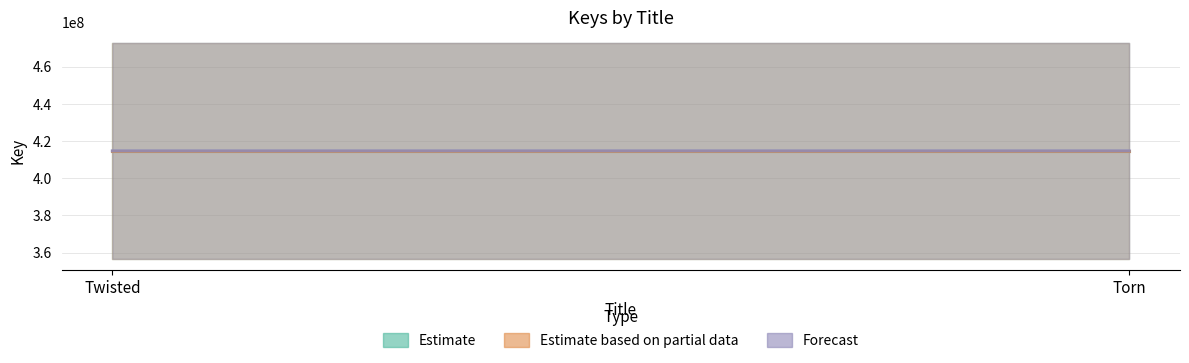

Which series has the largest total across all categories?

Estimate